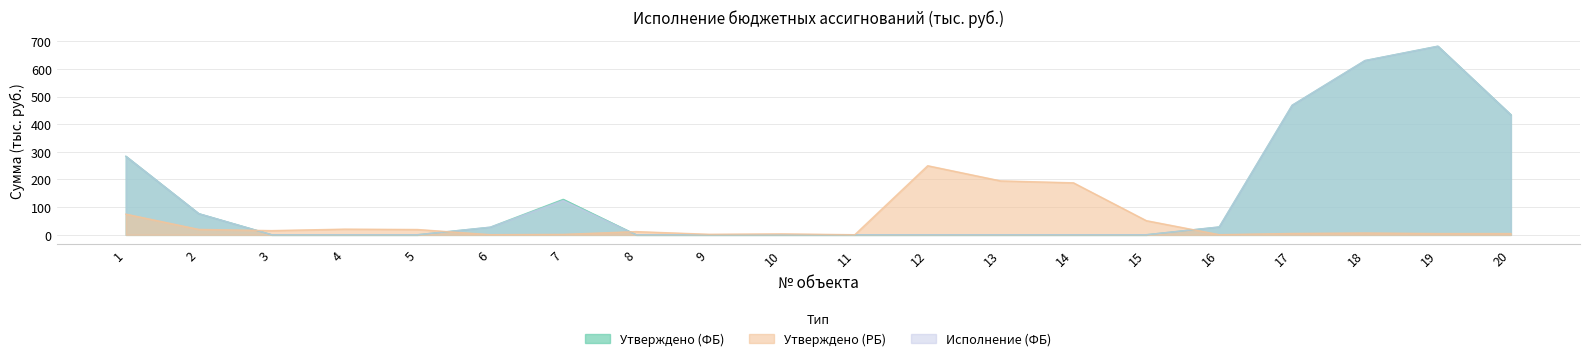

Which series has the largest total across all categories?

Утверждено (ФБ)